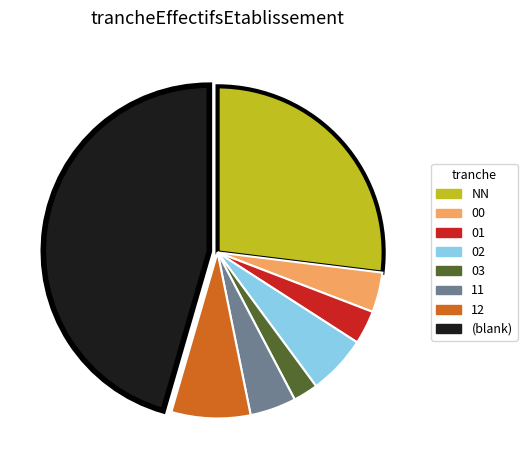

Is there a majority slice in this chart?

No